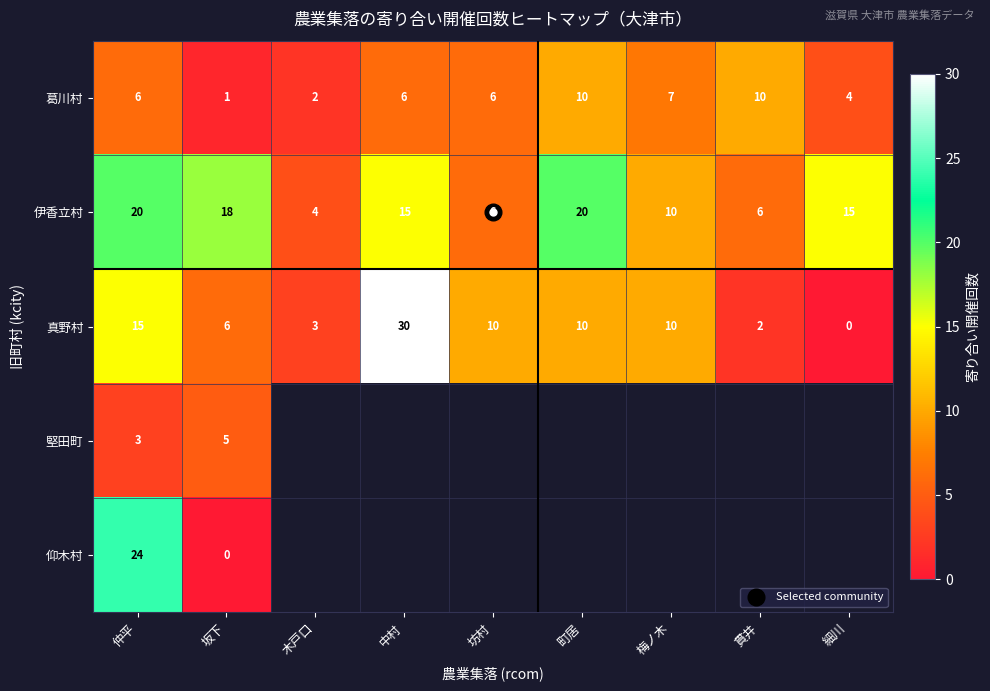

What is the difference between the 真野村 values at 木戸口 and 坂下?

3.0